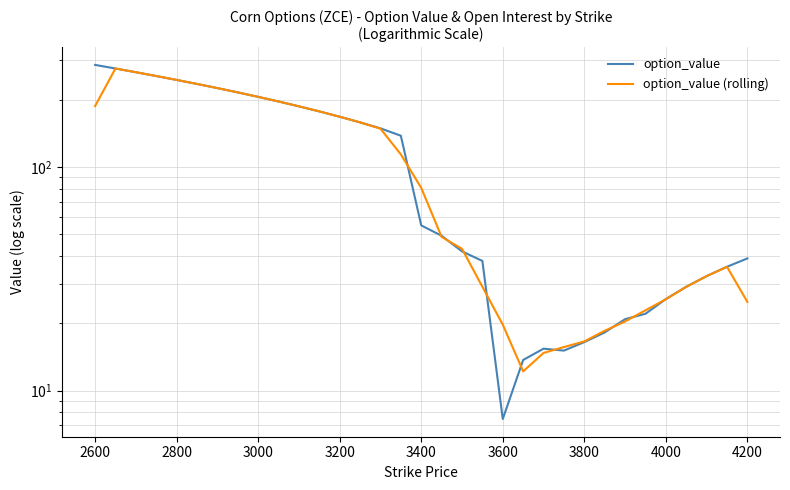

What is the value of the option_value point at the 2nd from the left?

275.5